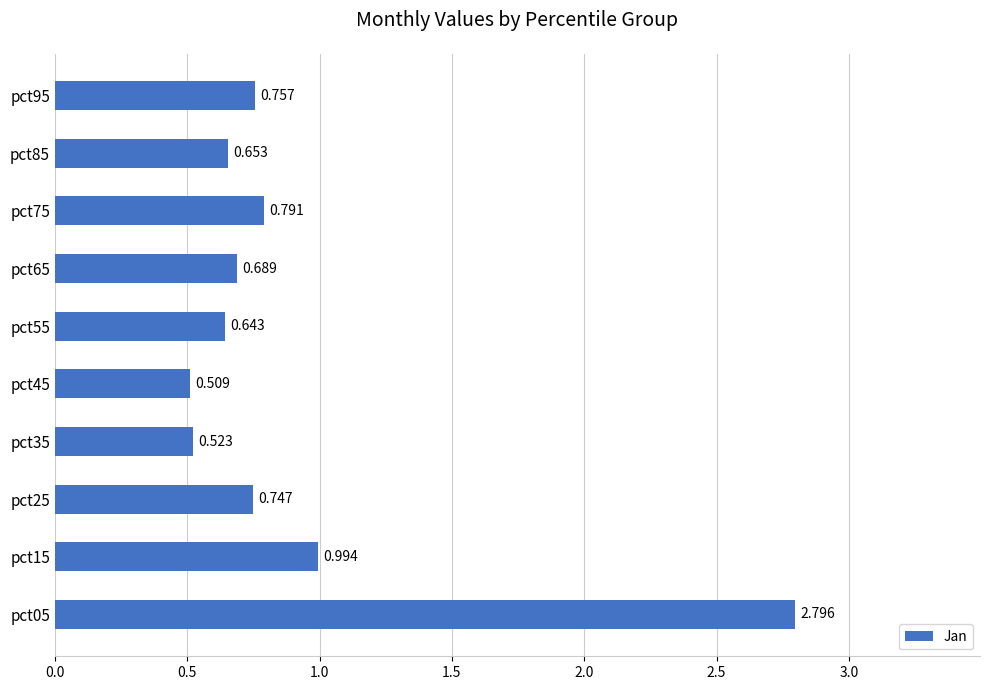

Are the bars grouped side by side (vs. stacked)?

No